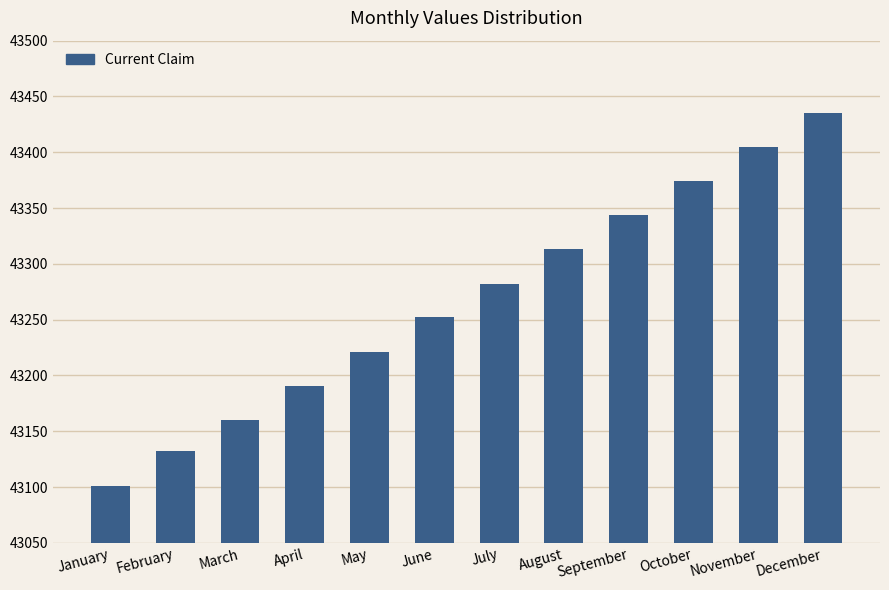

What is the difference between the maximum and minimum values?

334